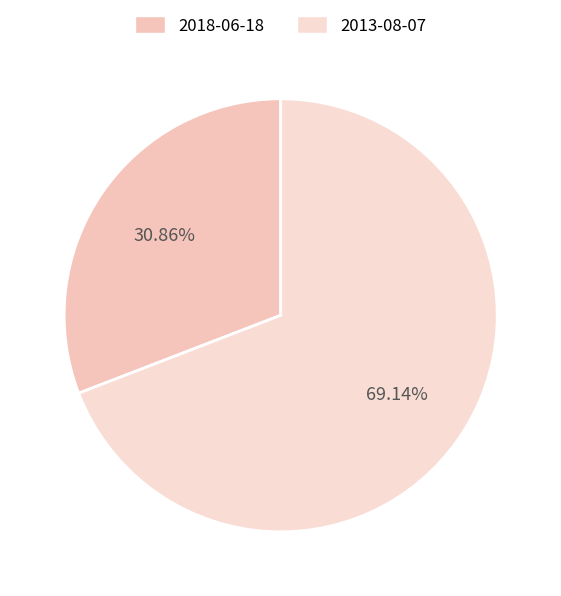

Approximately how many times larger is the value at 2018-06-18 compared to 2013-08-07?

0.4